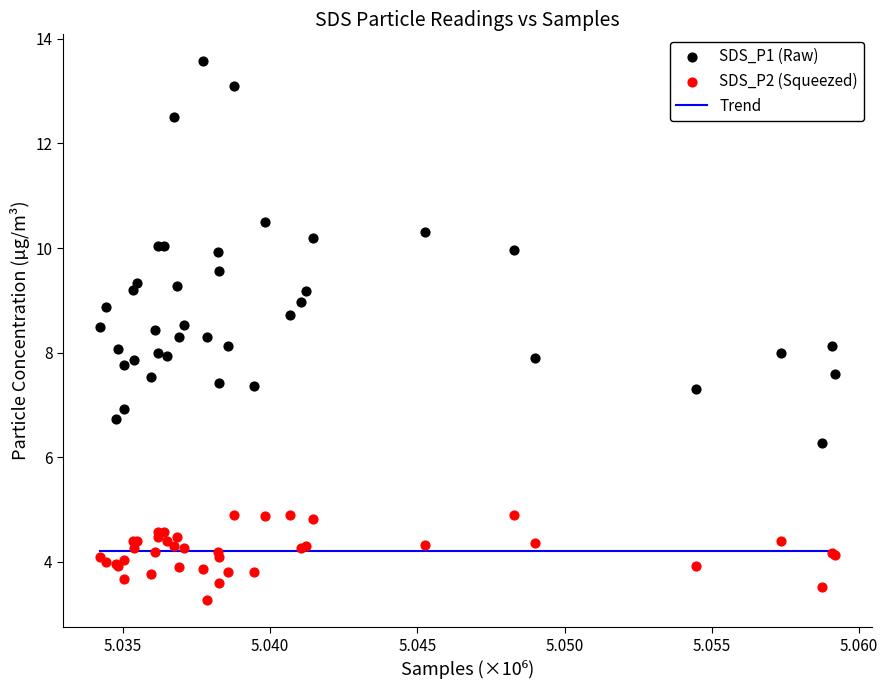

Which series has the widest spread of Y values?

SDS_P1 (Raw)